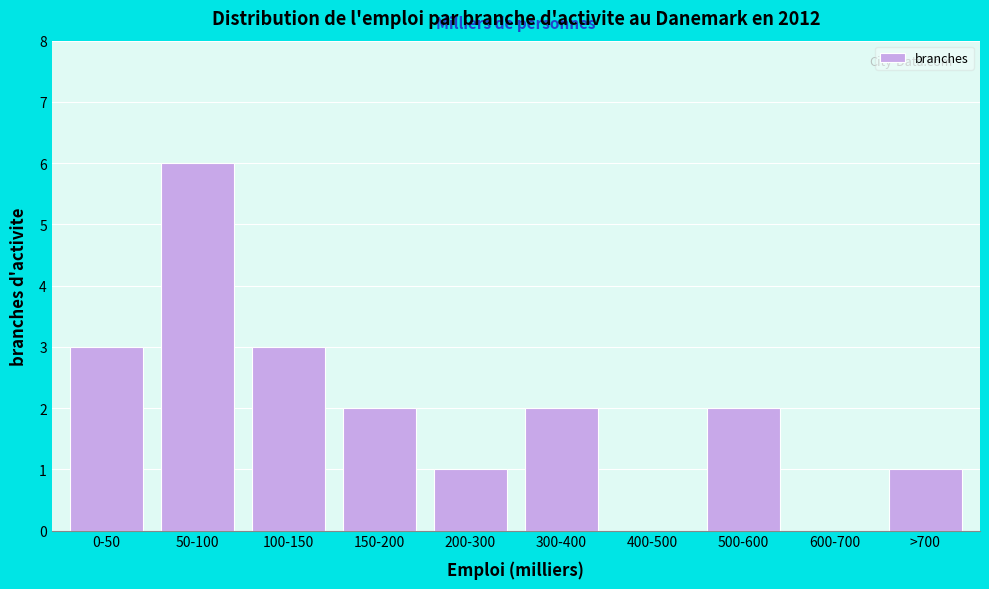

Reading left to right, extract all data points from this chart.

0-50=3	50-100=6	100-150=3	150-200=2	200-300=1	300-400=2	400-500=0	500-600=2	600-700=0	>700=1